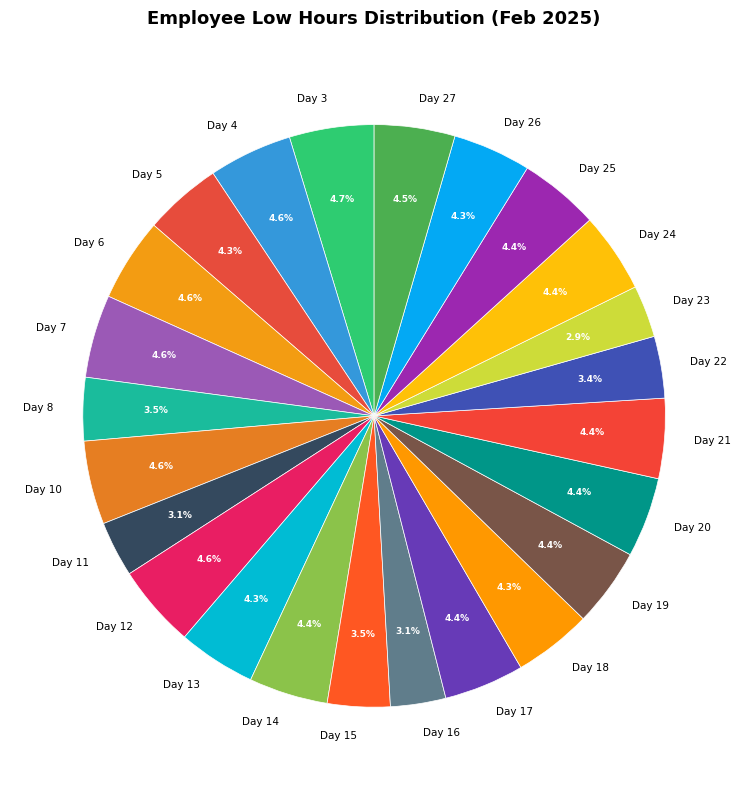

What is the ratio of the value at Day 22 to the value at Day 5?

0.8